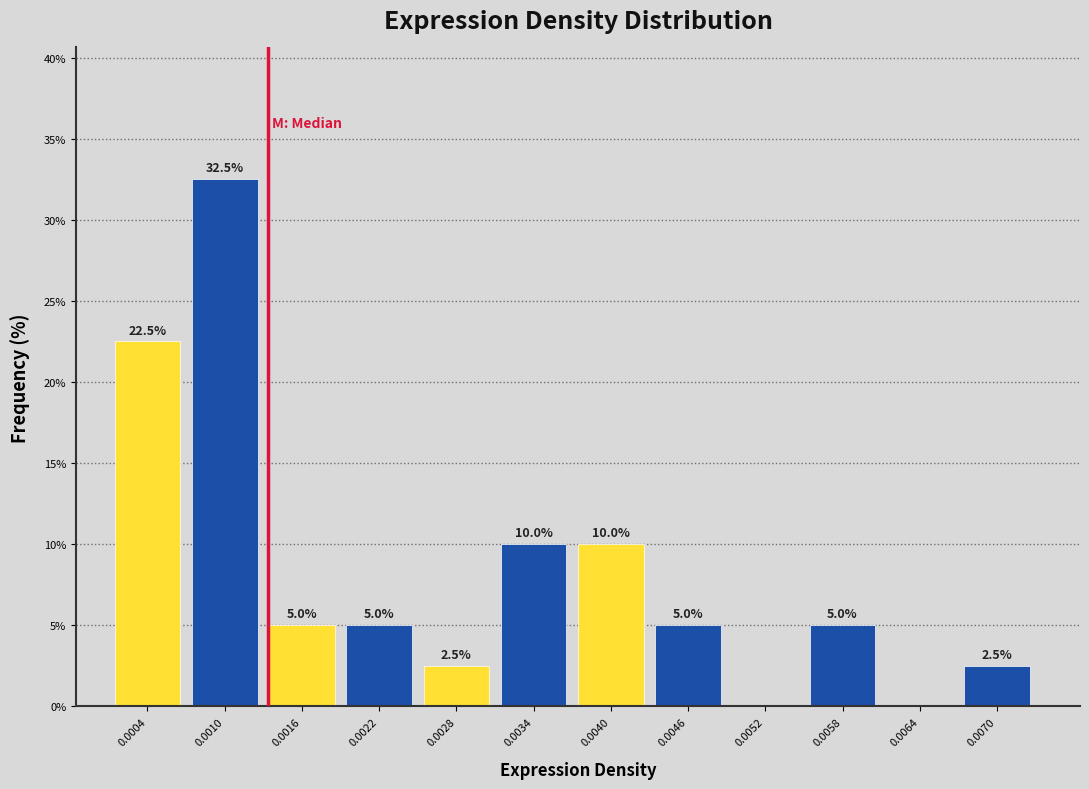

Reading left to right, extract all data points from this chart.

0.0004=22.5	0.0010=32.5	0.0016=5.0	0.0022=5.0	0.0028=2.5	0.0034=10.0	0.0040=10.0	0.0046=5.0	0.0052=0.0	0.0058=5.0	0.0064=0.0	0.0070=2.5